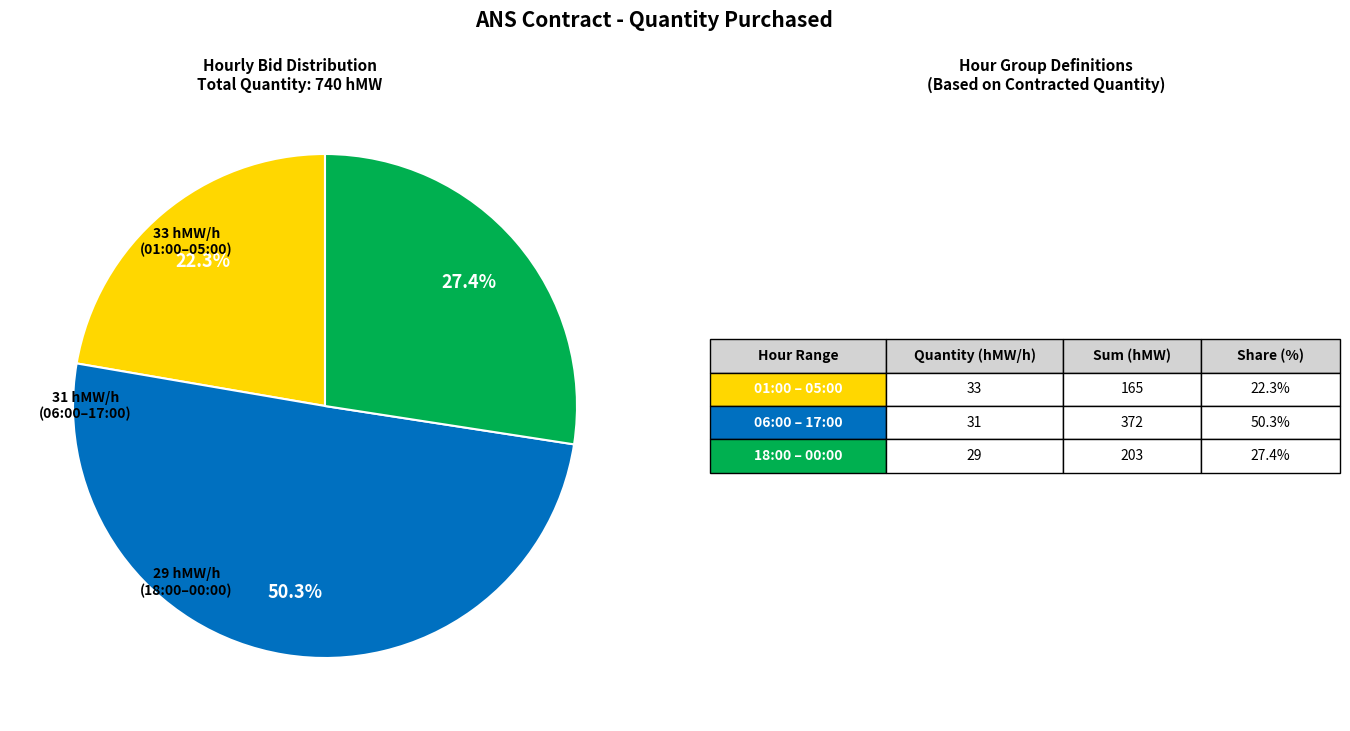

How many slices are in this pie chart?

3